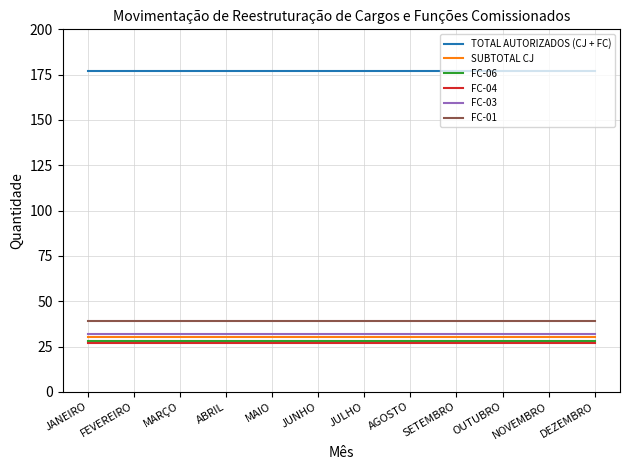

The FC-03 series shows 32 at JANEIRO. True or false?

True